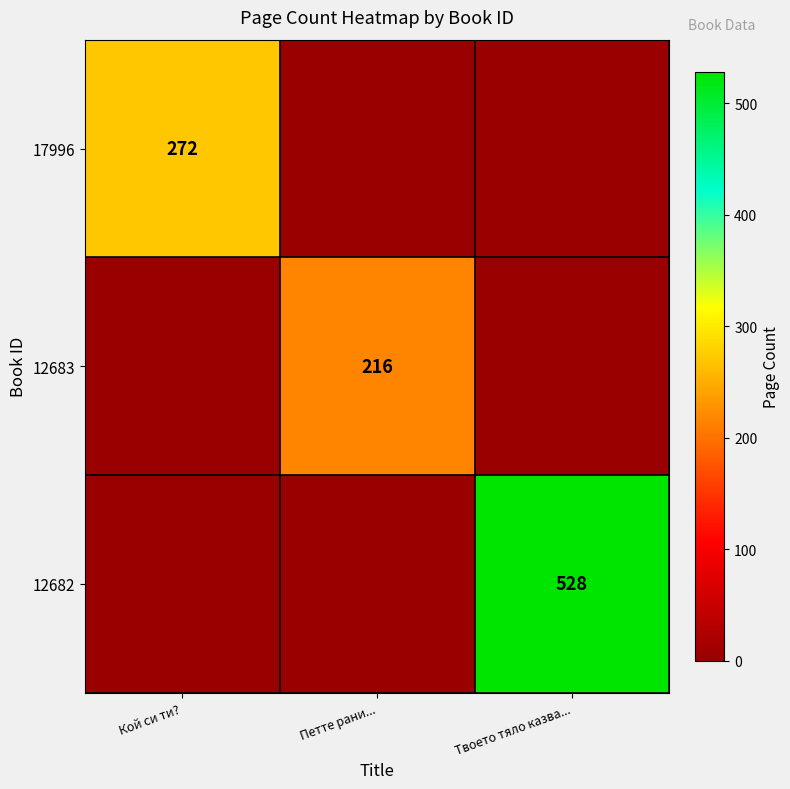

The value of 12682 at Твоето тяло казва... is 159. True or false?

False